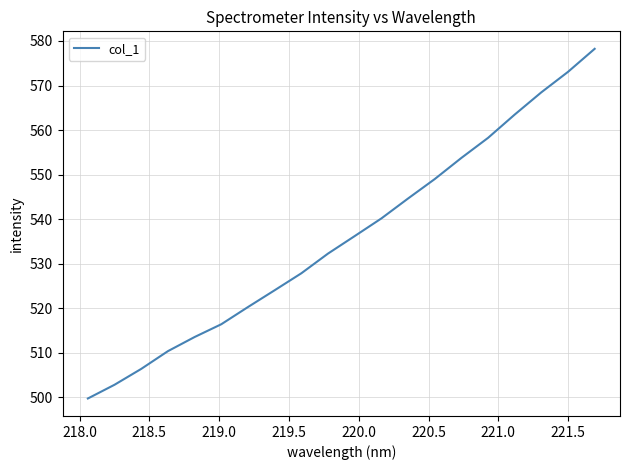

What is the minimum value shown in the chart?

499.8